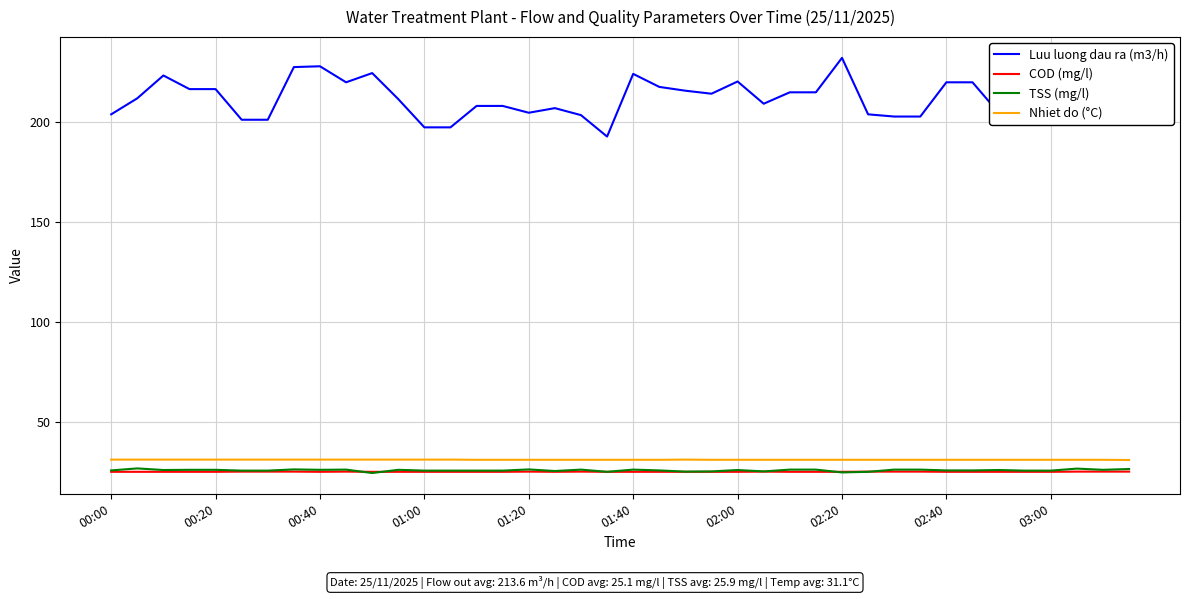

True or false: Nhiet do (°C) and COD (mg/l) intersect in this chart.

False